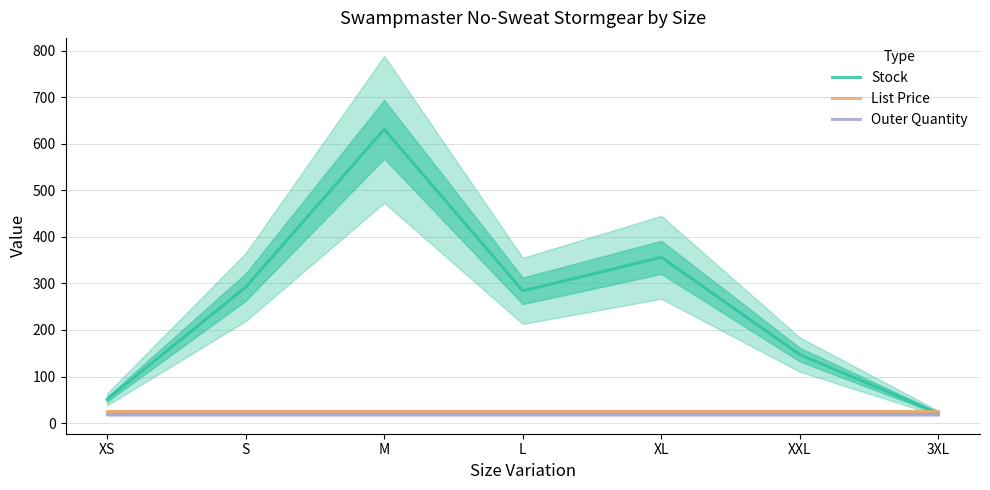

At which label does List Price reach its minimum?

XS